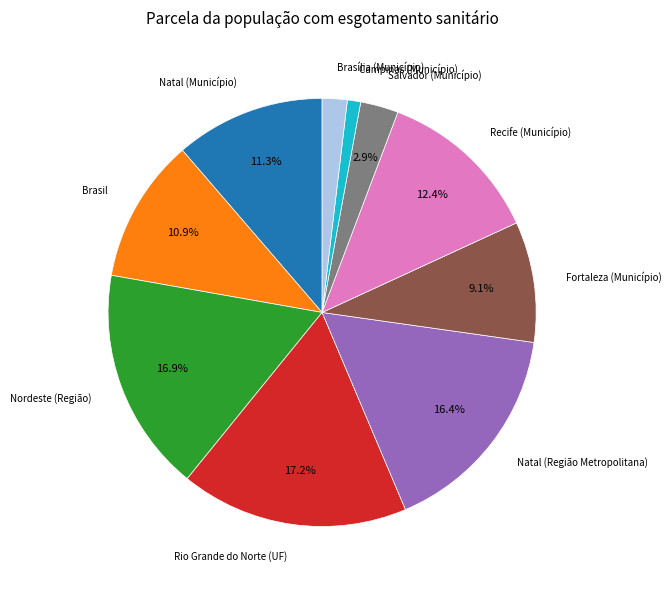

Is there a majority slice in this chart?

No